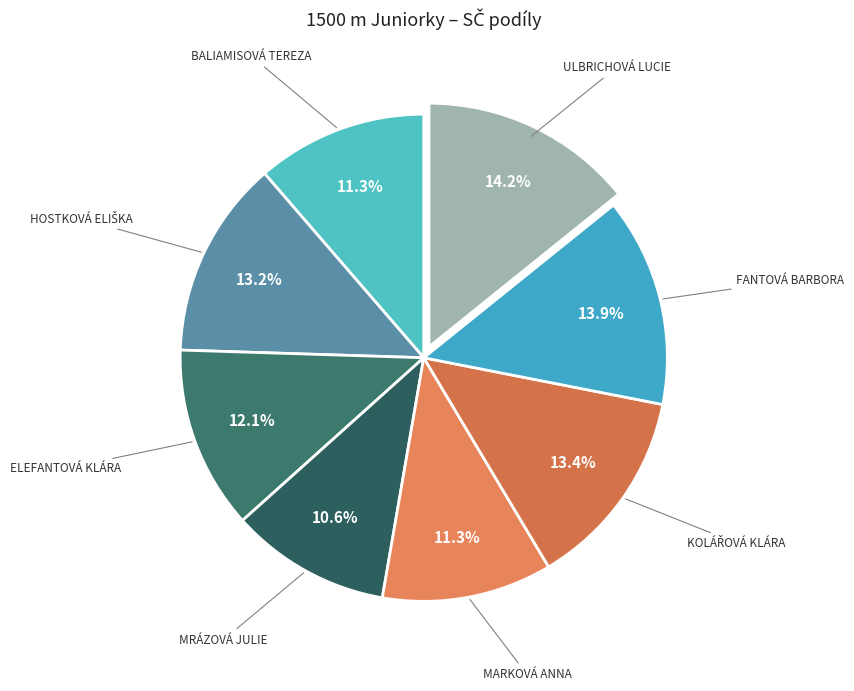

How many slices are in this pie chart?

8